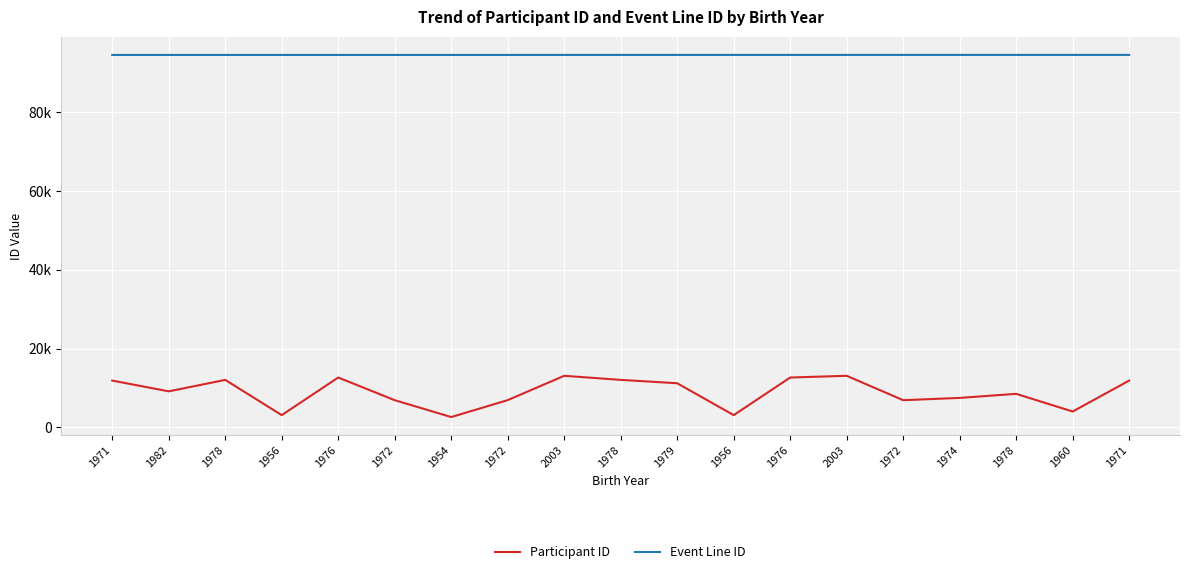

What is the value of the Event Line ID point at the 12th from the left?

94566